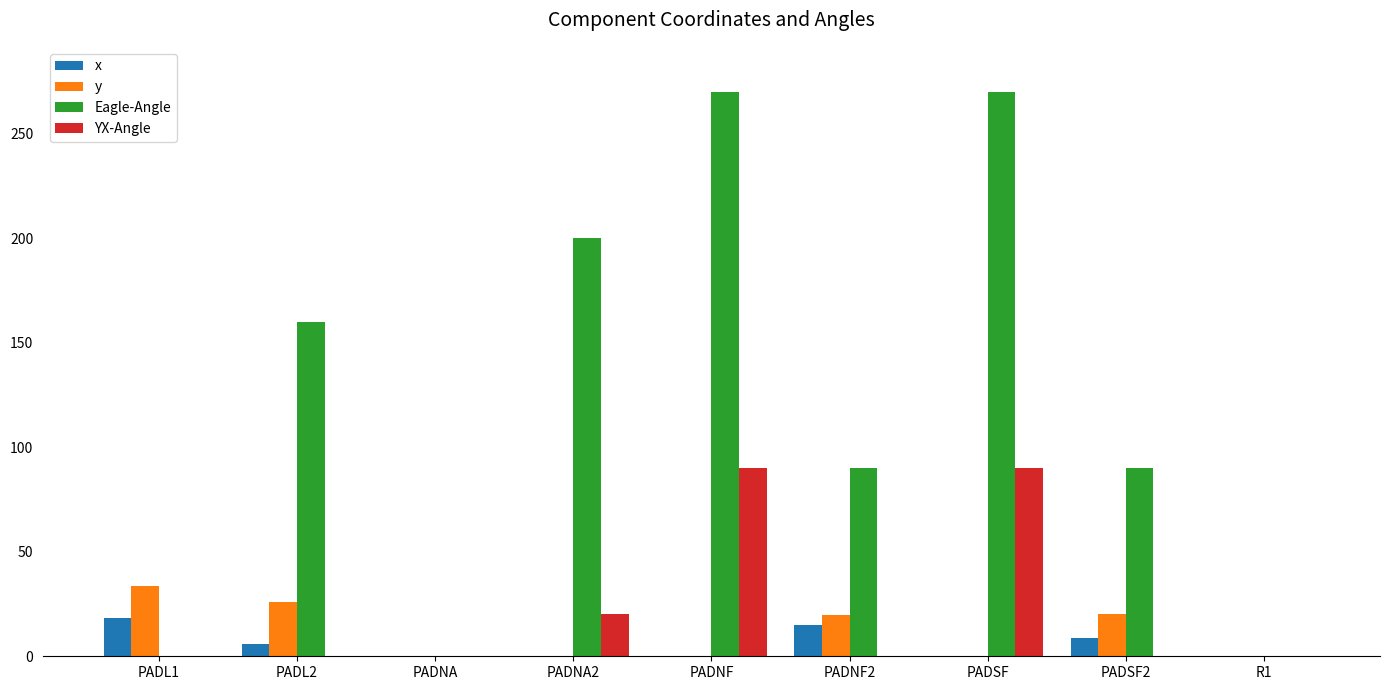

At PADSF2, list the series in order from smallest to largest.

YX-Angle, x, y, Eagle-Angle